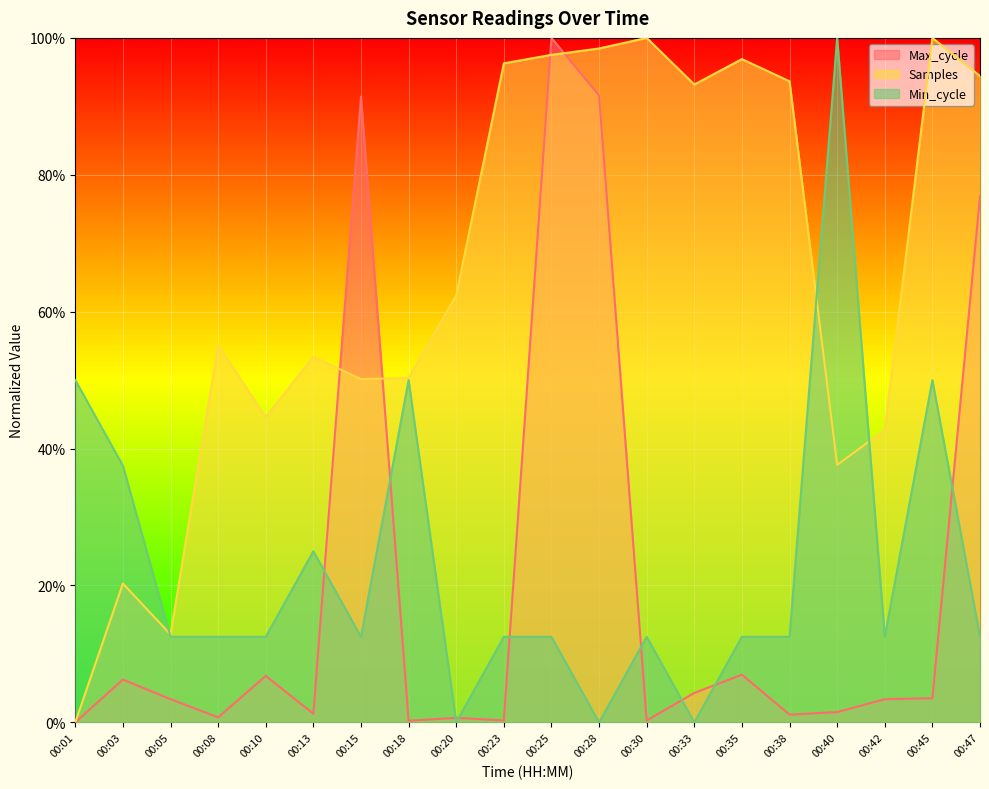

What is the sum of the Min_cycle values at 00:20 and 00:15?

0.1